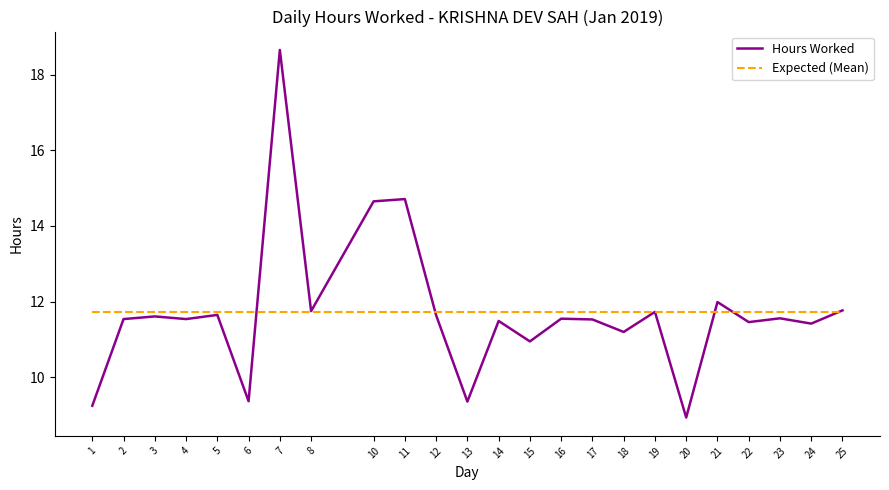

What is the total value across all series at 14?

23.2